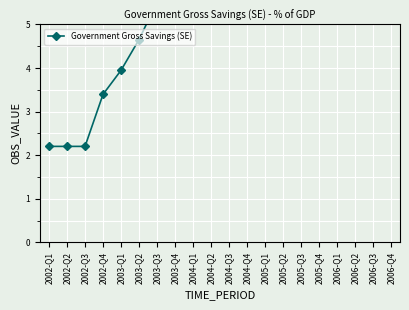

What is the change in value from 2004-Q1 to 2005-Q3?

+3.3